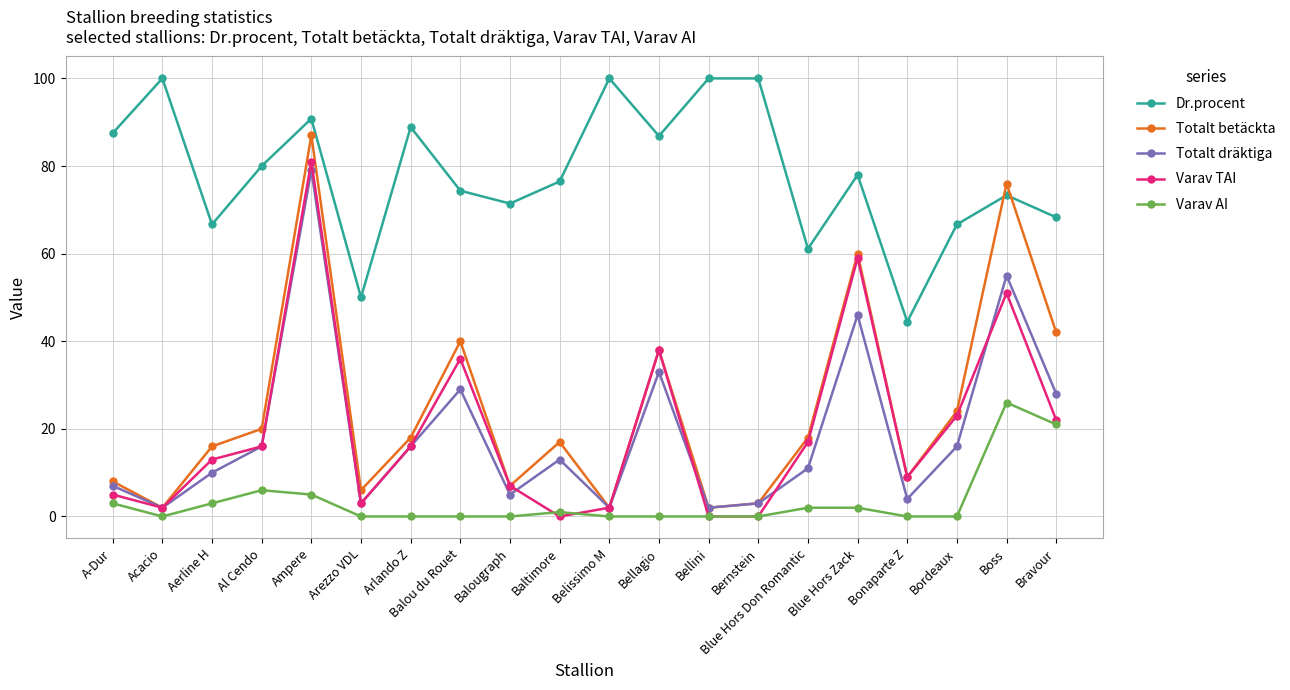

Reading left to right, transcribe all the data shown in this chart.

Dr.procent: 87.5	100.0	66.7	80.0	90.8	50.0	88.9	74.4	71.4	76.5	100.0	86.8	100.0	100.0	61.1	78.0	44.4	66.7	73.3	68.3
Totalt betäckta: 8.0	2.0	16.0	20.0	87.0	6.0	18.0	40.0	7.0	17.0	2.0	38.0	2.0	3.0	18.0	60.0	9.0	24.0	76.0	42.0
Totalt dräktiga: 7.0	2.0	10.0	16.0	79.0	3.0	16.0	29.0	5.0	13.0	2.0	33.0	2.0	3.0	11.0	46.0	4.0	16.0	55.0	28.0
Varav TAI: 5.0	2.0	13.0	16.0	81.0	3.0	16.0	36.0	7.0	0.0	2.0	38.0	0.0	0.0	17.0	59.0	9.0	23.0	51.0	22.0
Varav AI: 3.0	0.0	3.0	6.0	5.0	0.0	0.0	0.0	0.0	1.0	0.0	0.0	0.0	0.0	2.0	2.0	0.0	0.0	26.0	21.0